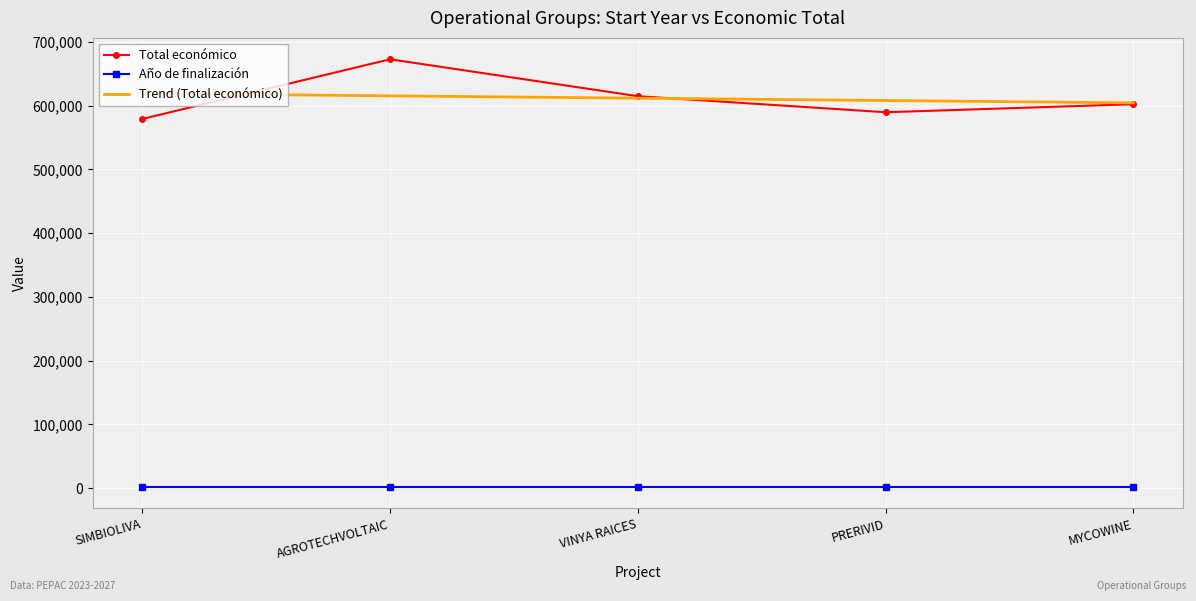

True or false: Trend (Total económico) has a value of 611778.5 at VINYA RAICES.

True